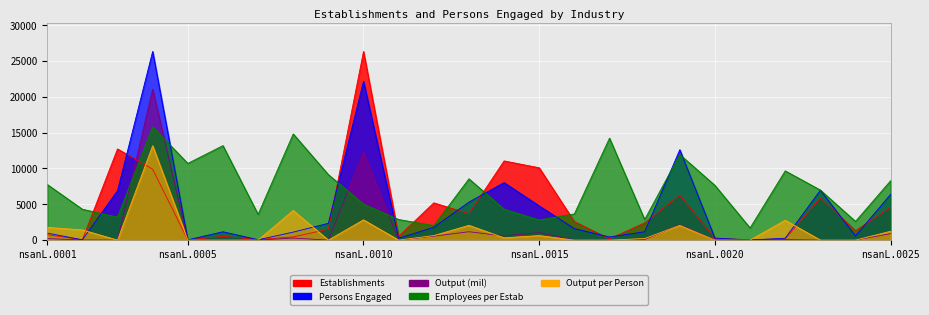

True or false: Establishments has a value of 181.0 at nsanL.0017.

True